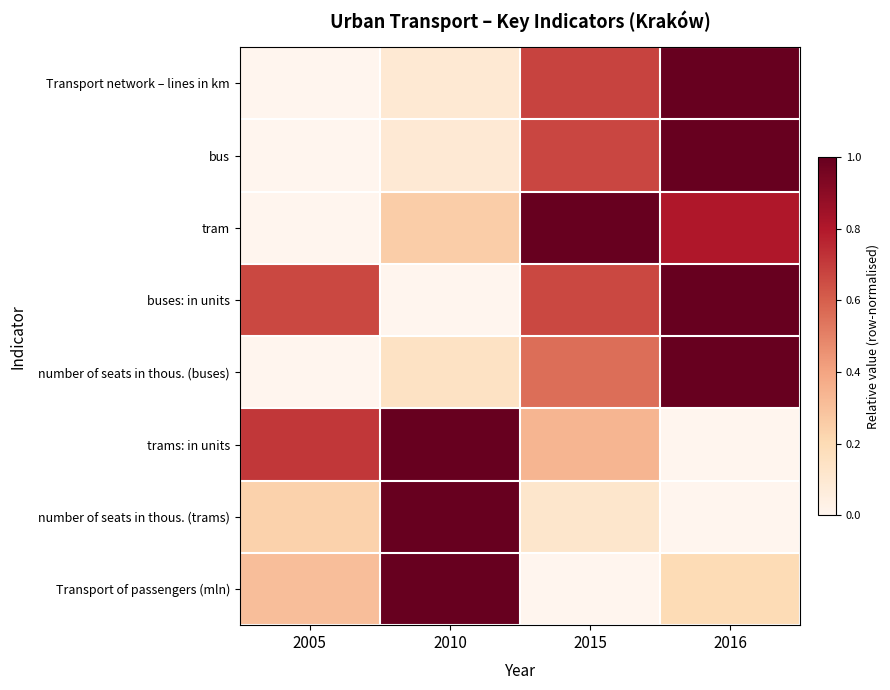

Rank the series by their maximum value, from lowest to highest.

Transport network – lines in km, bus, tram, buses: in units, number of seats in thous. (buses), trams: in units, number of seats in thous. (trams), Transport of passengers (mln)